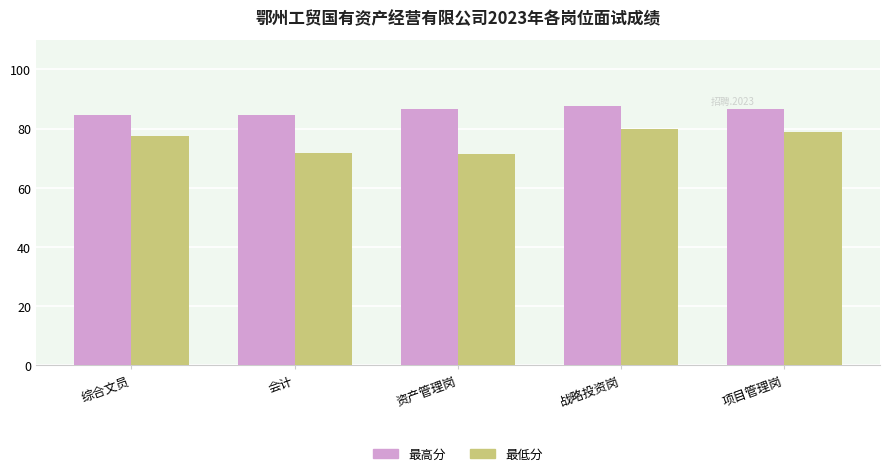

What is the label of the 5th bar from the left?

项目管理岗